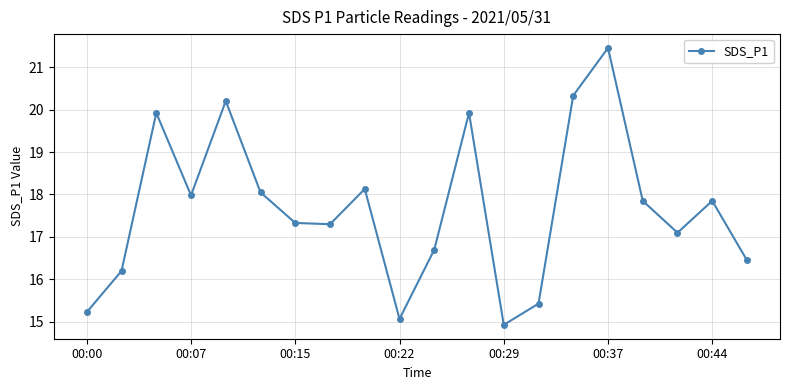

How many interior local peaks (higher than both neighbors) does the data have?

6